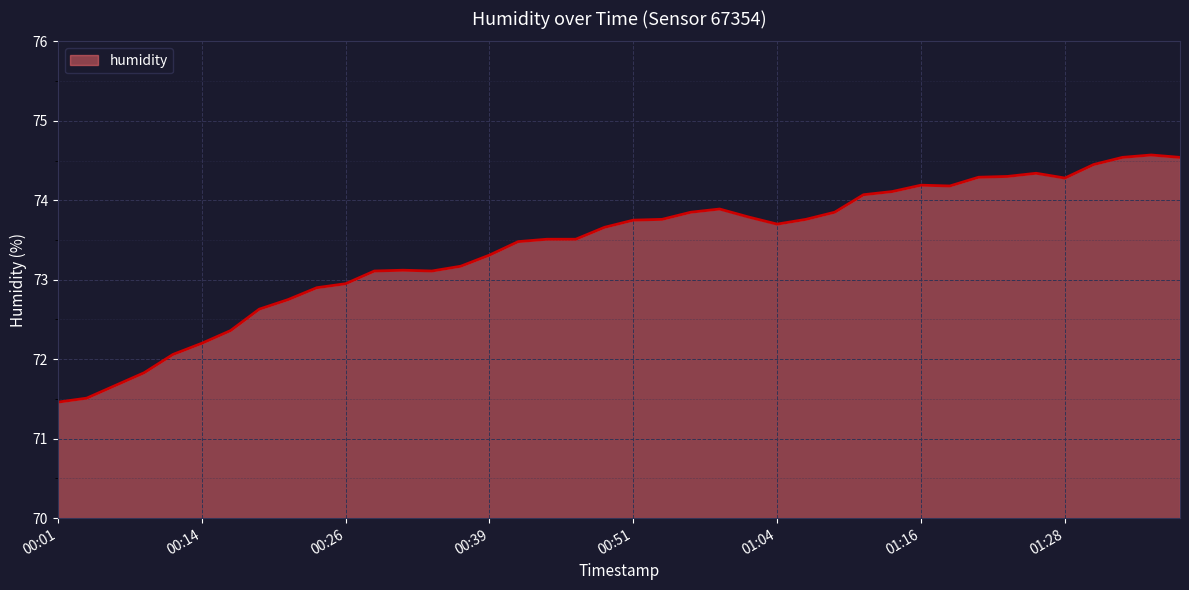

What is the greatest value displayed?

74.6